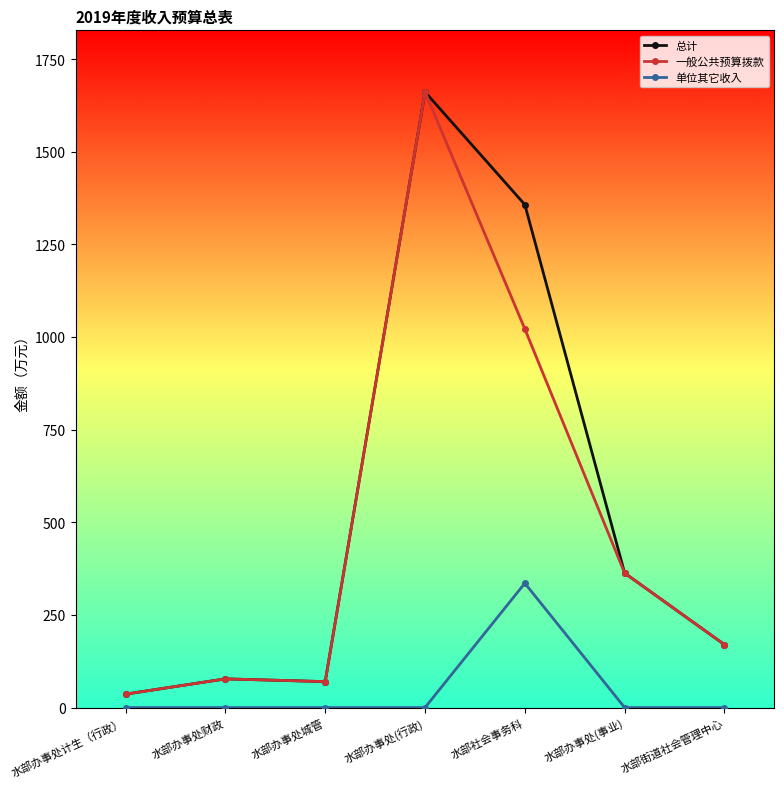

True or false: 单位其它收入 and 一般公共预算拨款 intersect in this chart.

False